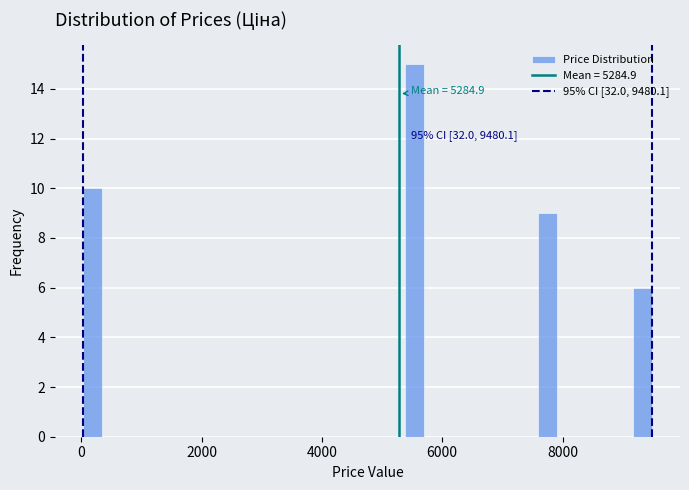

Around what value on the x-axis is the tallest bar? Give the approximate position of its centre, as read against the axis.

5600